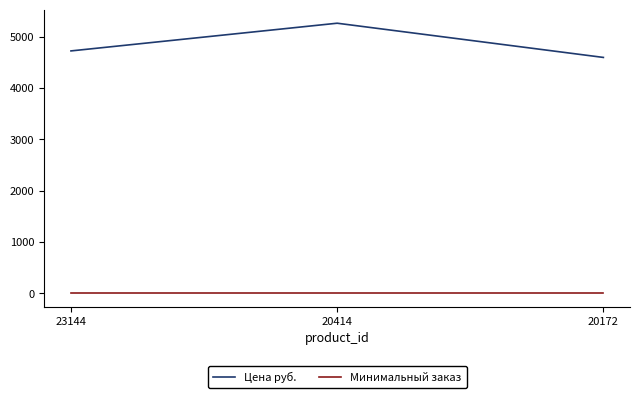

Which series has the largest total across all categories?

Цена руб.